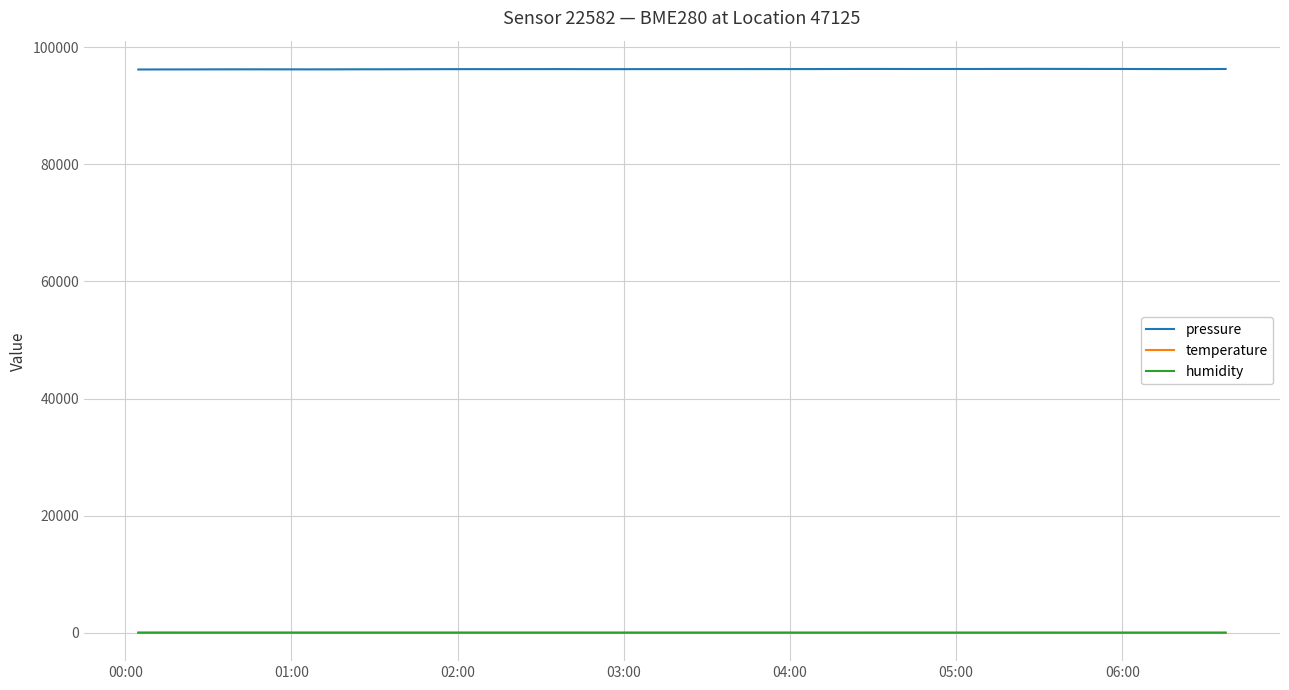

What is the minimum value for pressure?

96191.8